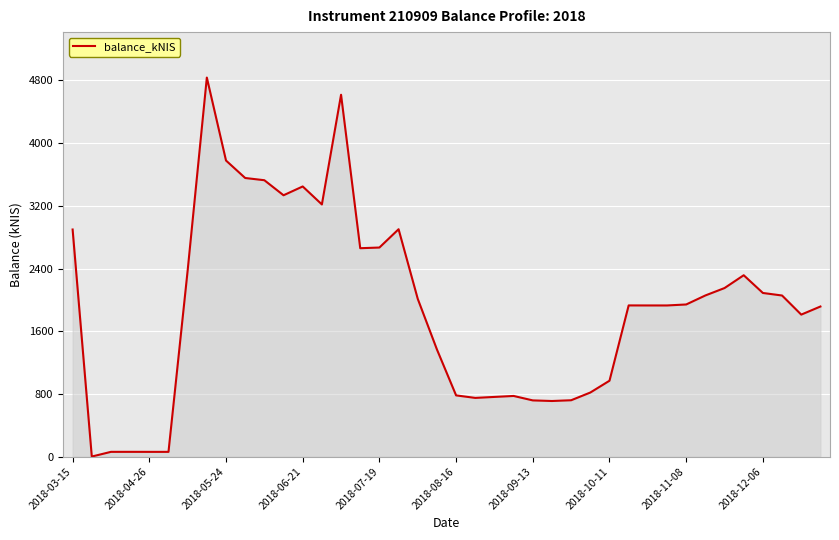

What is the greatest value displayed?

4836.6